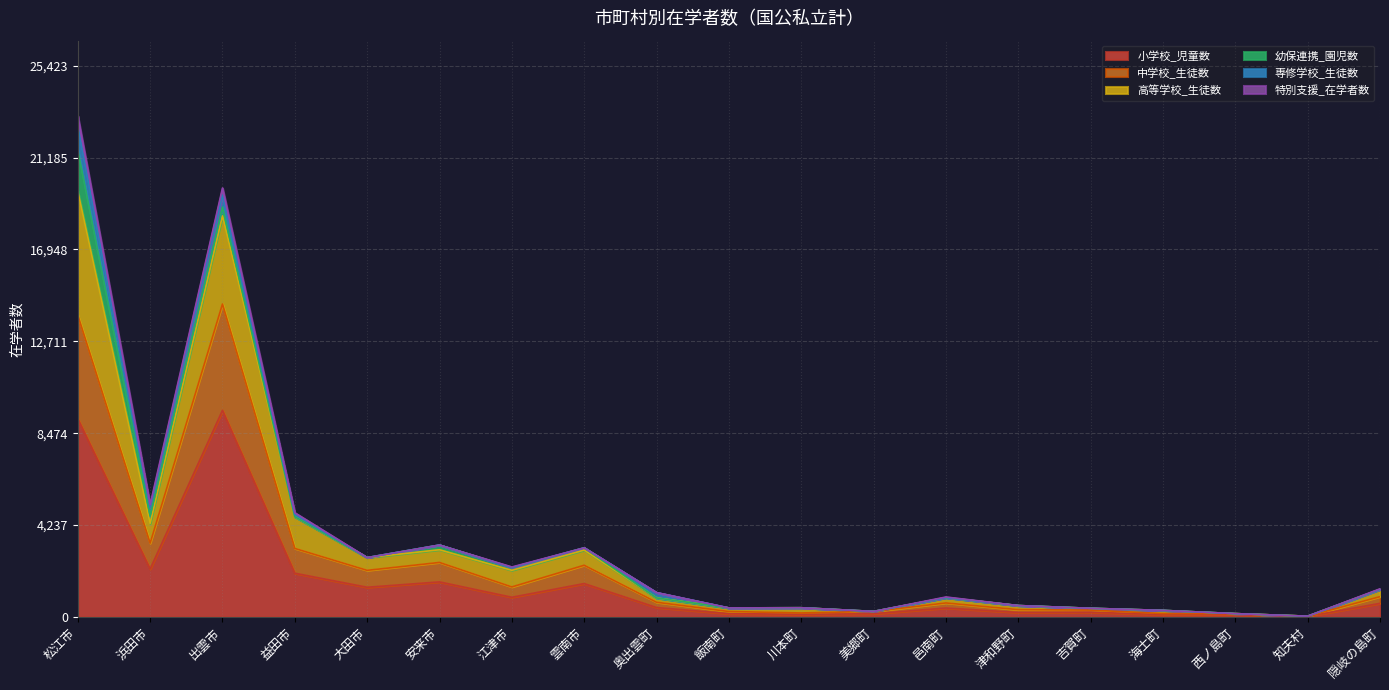

At which category is the sum across all series the highest?

松江市